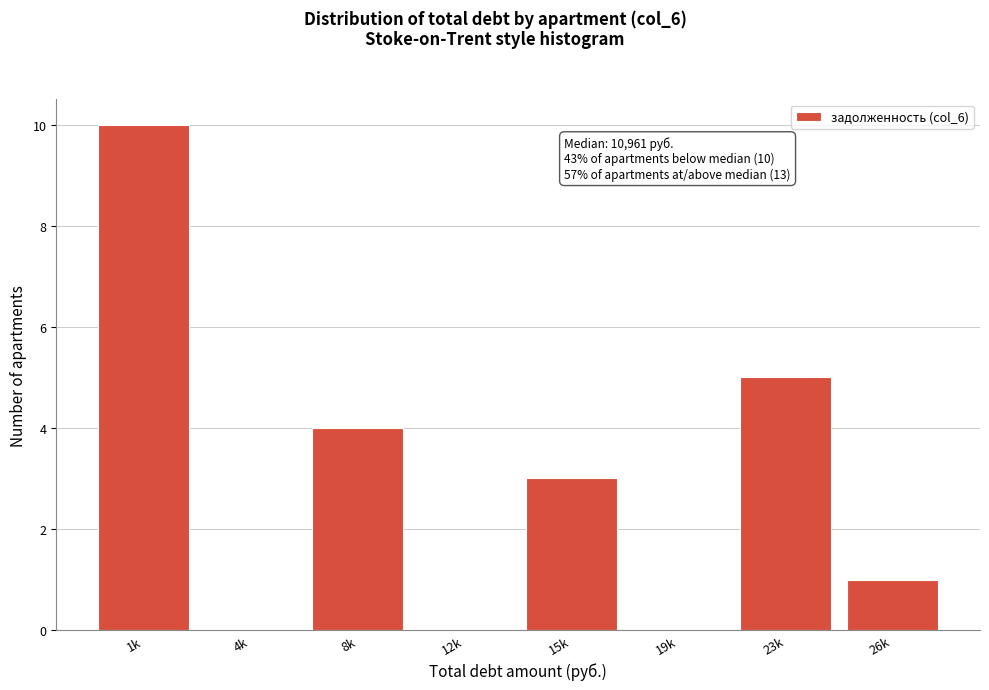

Reading left to right, transcribe all the data shown in this chart.

1k=10	4k=0	8k=4	12k=0	15k=3	19k=0	23k=5	26k=1